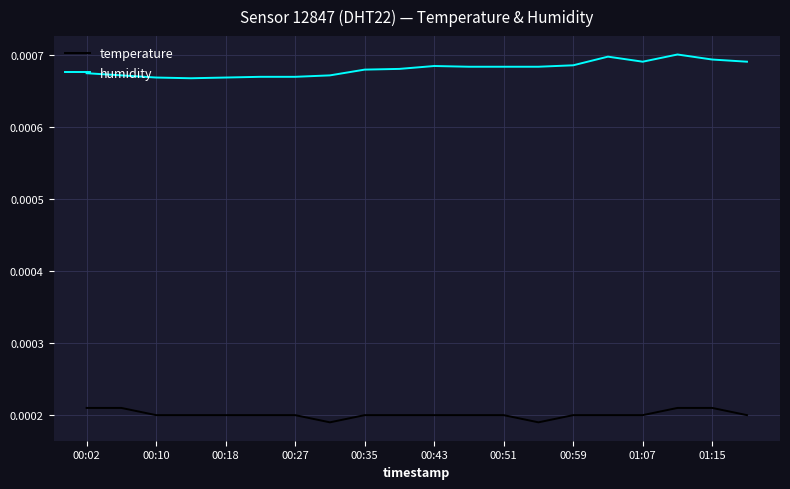

Which series has the largest total across all categories?

humidity